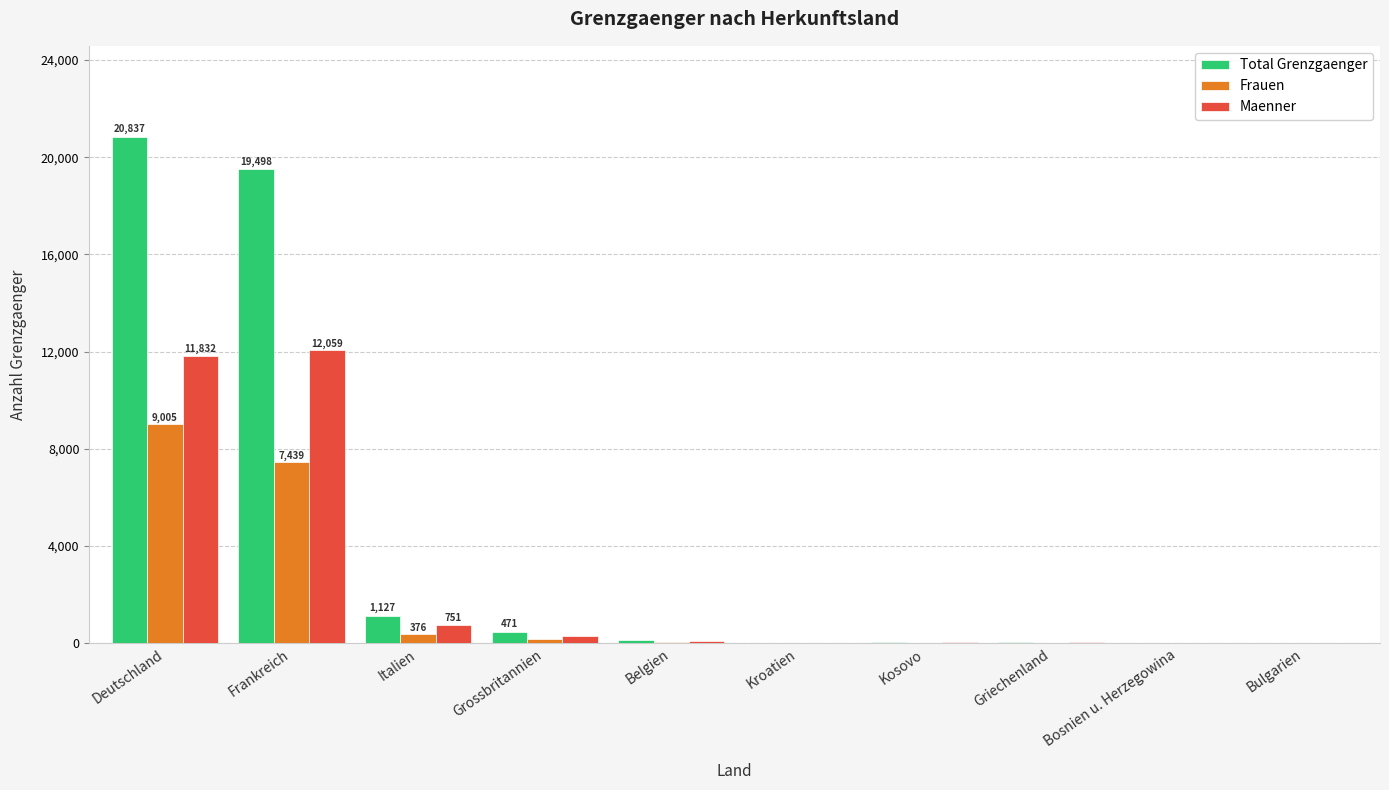

How many groups of bars are there?

10